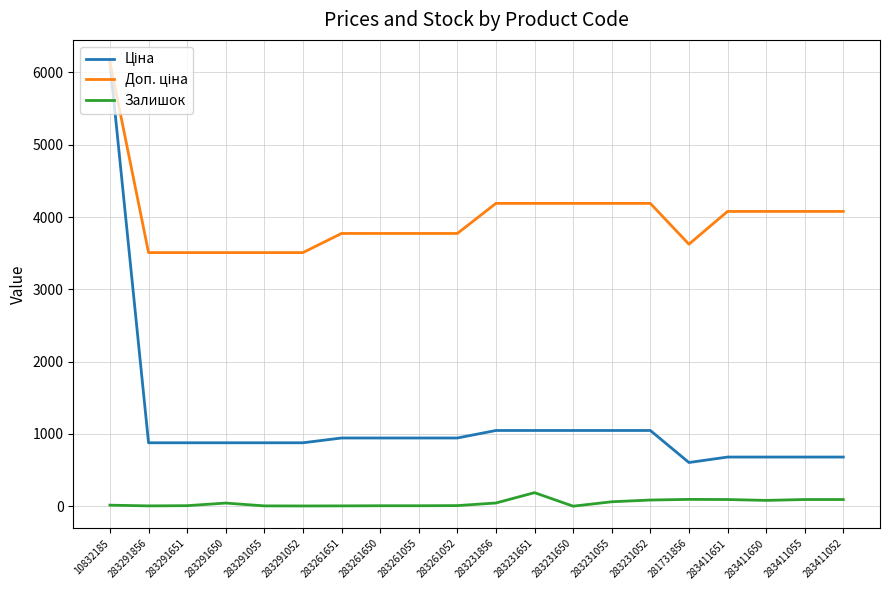

Which label corresponds to the largest value in the chart?

10832185